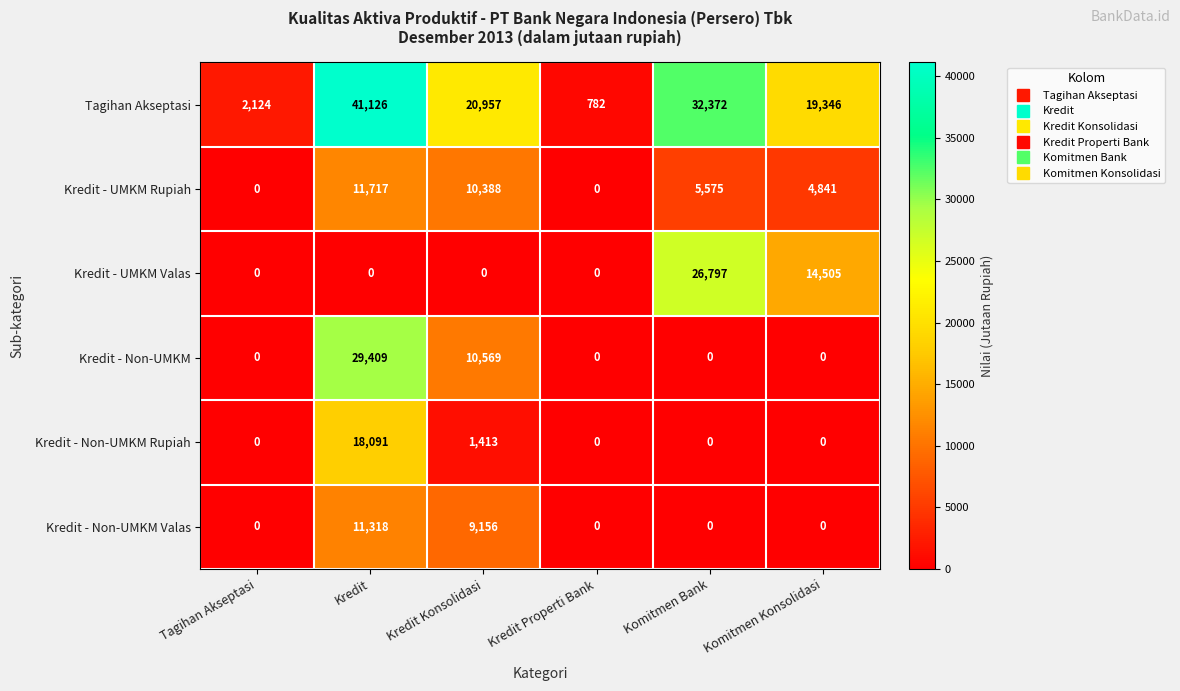

Read the Kredit - UMKM Rupiah value at Komitmen Konsolidasi.

4841